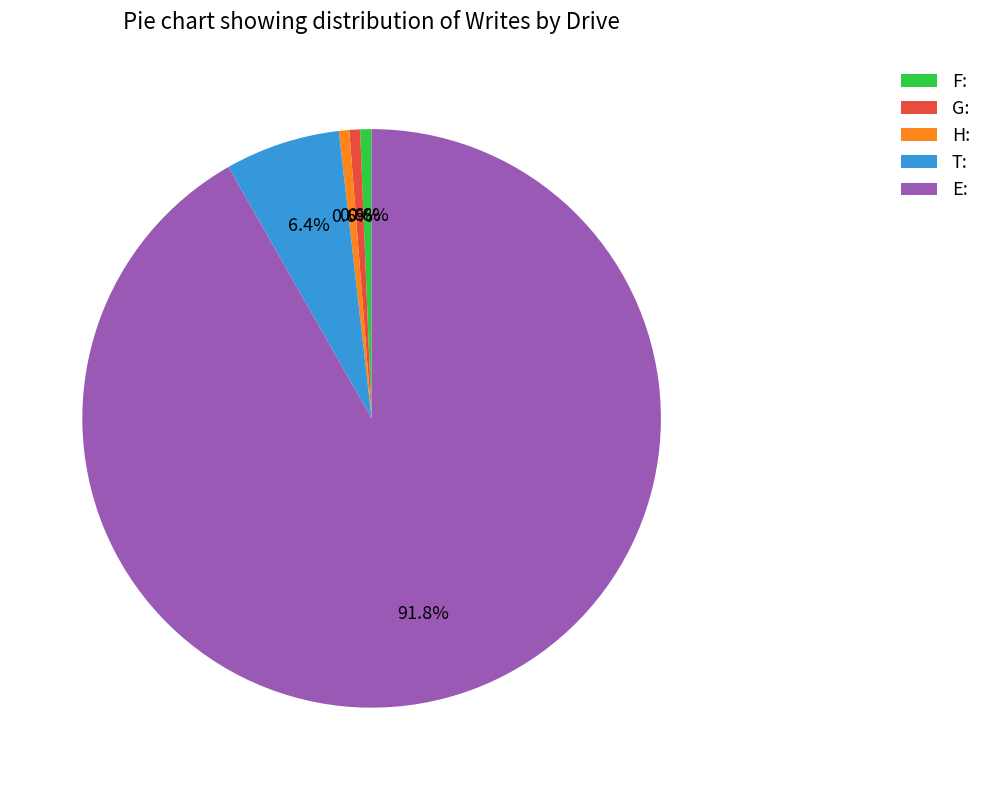

What is the largest slice in the pie chart?

E: